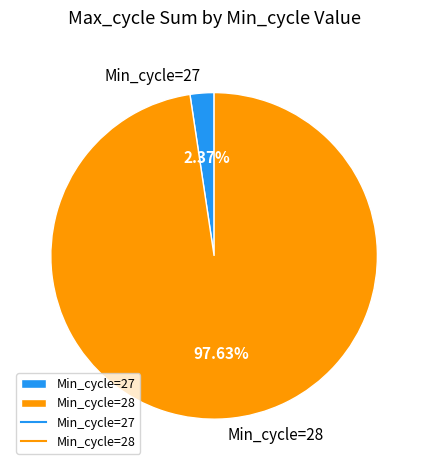

Between Min_cycle=28 and Min_cycle=27, which is larger?

Min_cycle=28